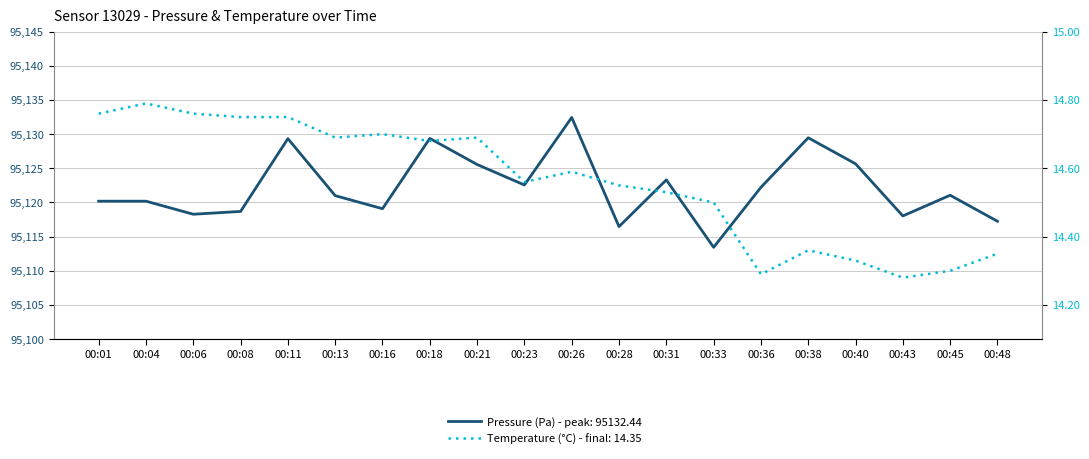

Which series has the largest range (max minus min)?

pressure